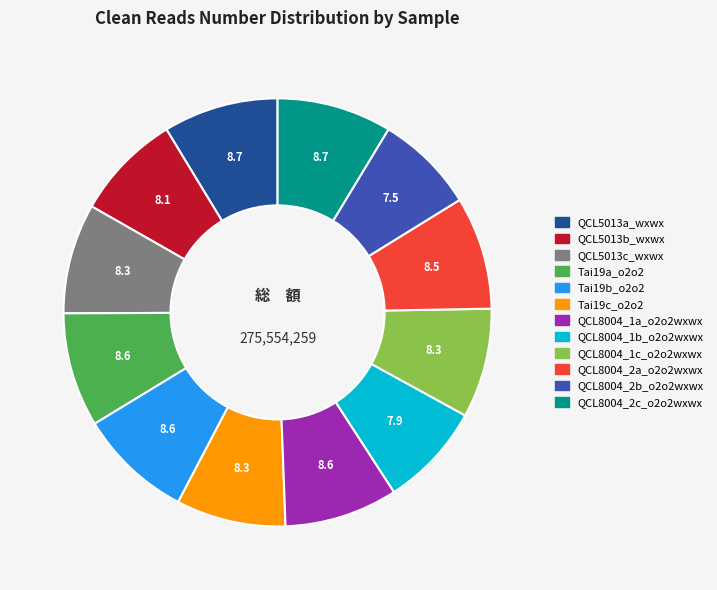

True or false: QCL8004_2b_o2o2wxwx accounts for 8% of the total.

True